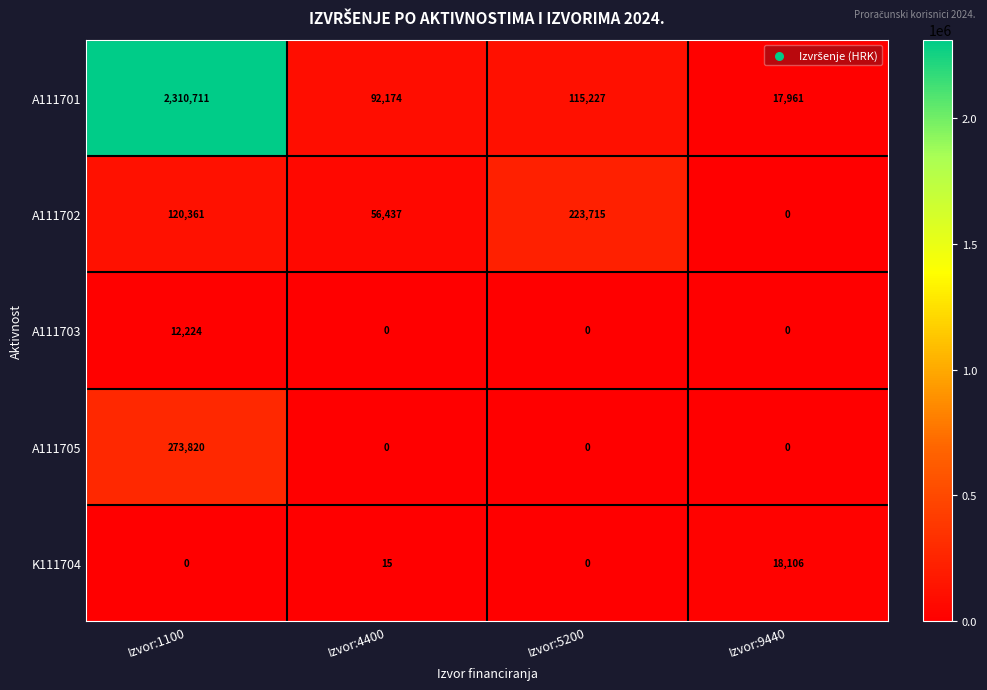

Reading left to right, transcribe all the data shown in this chart.

A111701: 2310711	92174	115227	17961
A111702: 120361	56437	223715	0
A111703: 12224	0	0	0
A111705: 273820	0	0	0
K111704: 0	15	0	18106